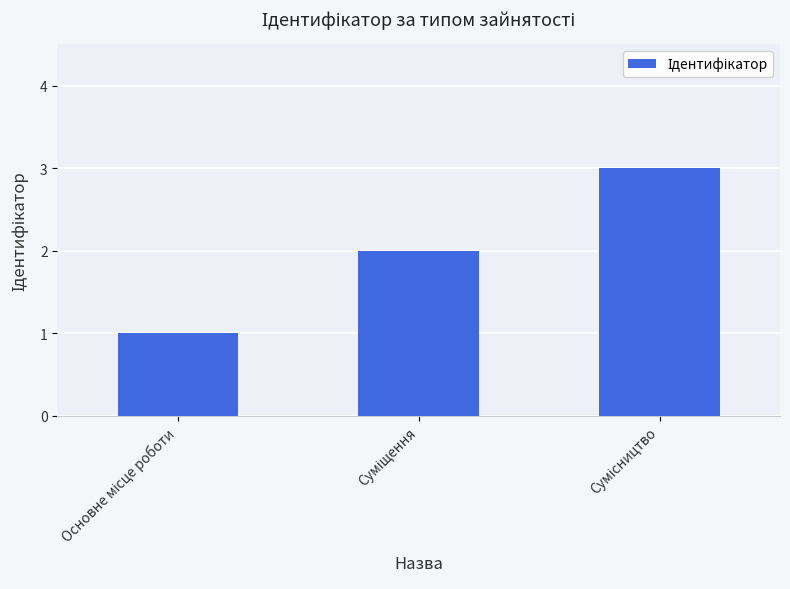

What is the maximum value shown in the chart?

3